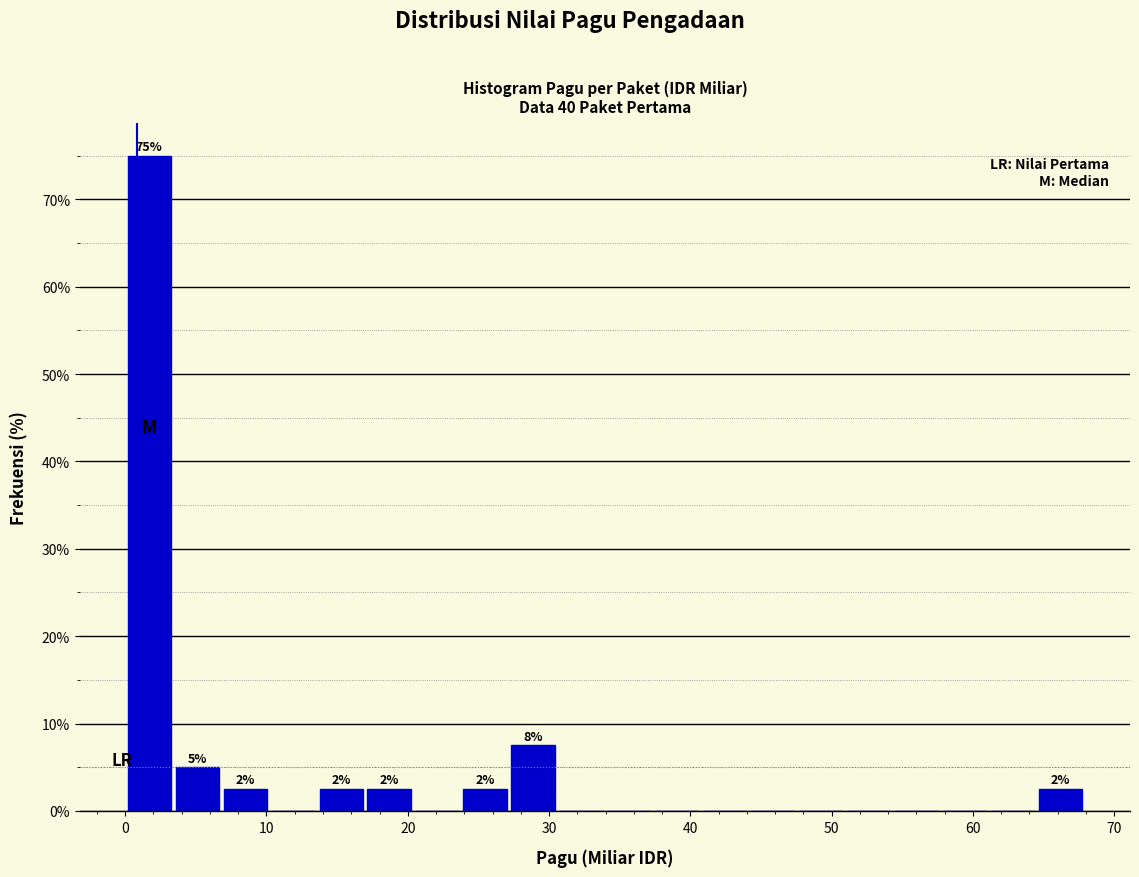

Around what value on the x-axis is the tallest bar? Give the approximate position of its centre, as read against the axis.

2